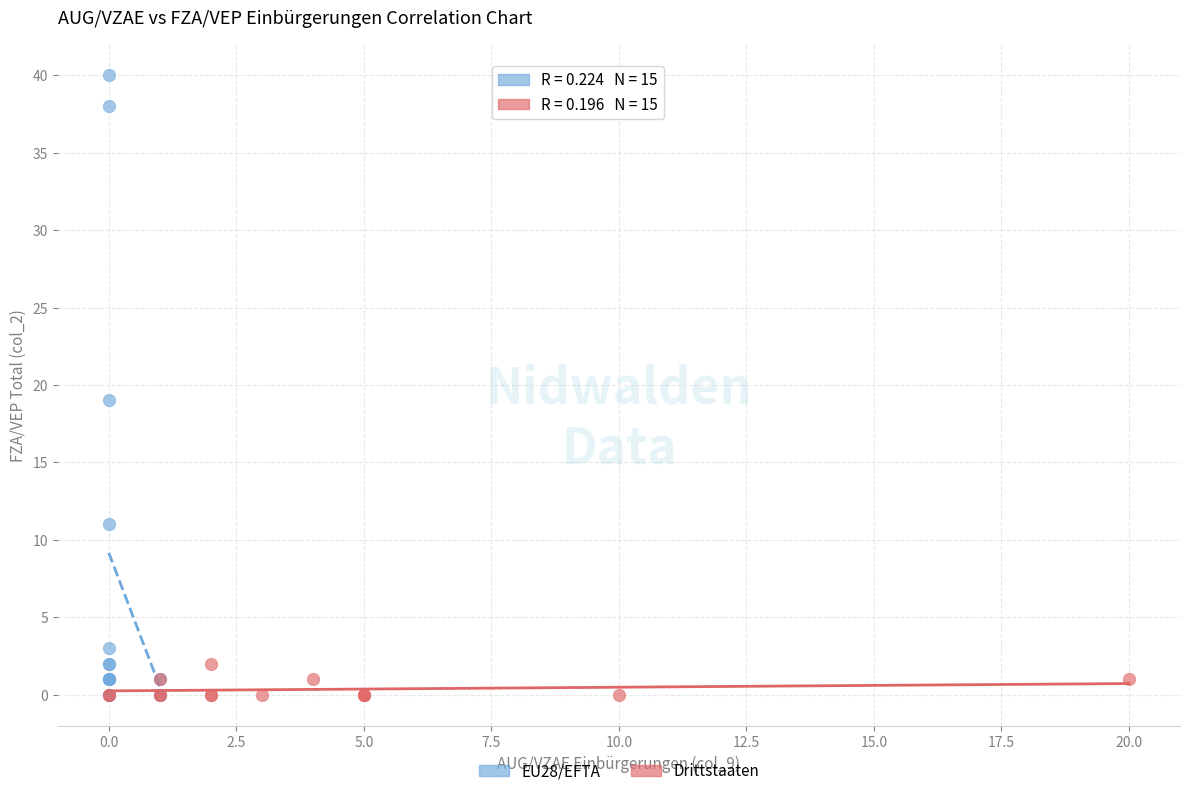

Which series contains the highest Y value?

EU28/EFTA